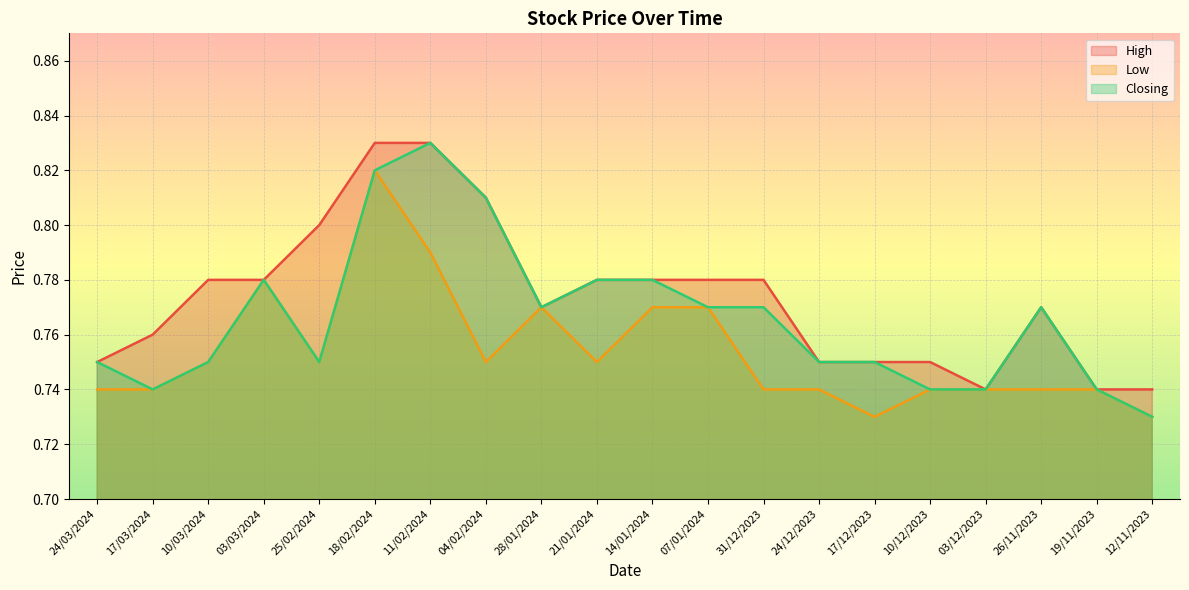

What is the maximum value shown in the chart?

0.8